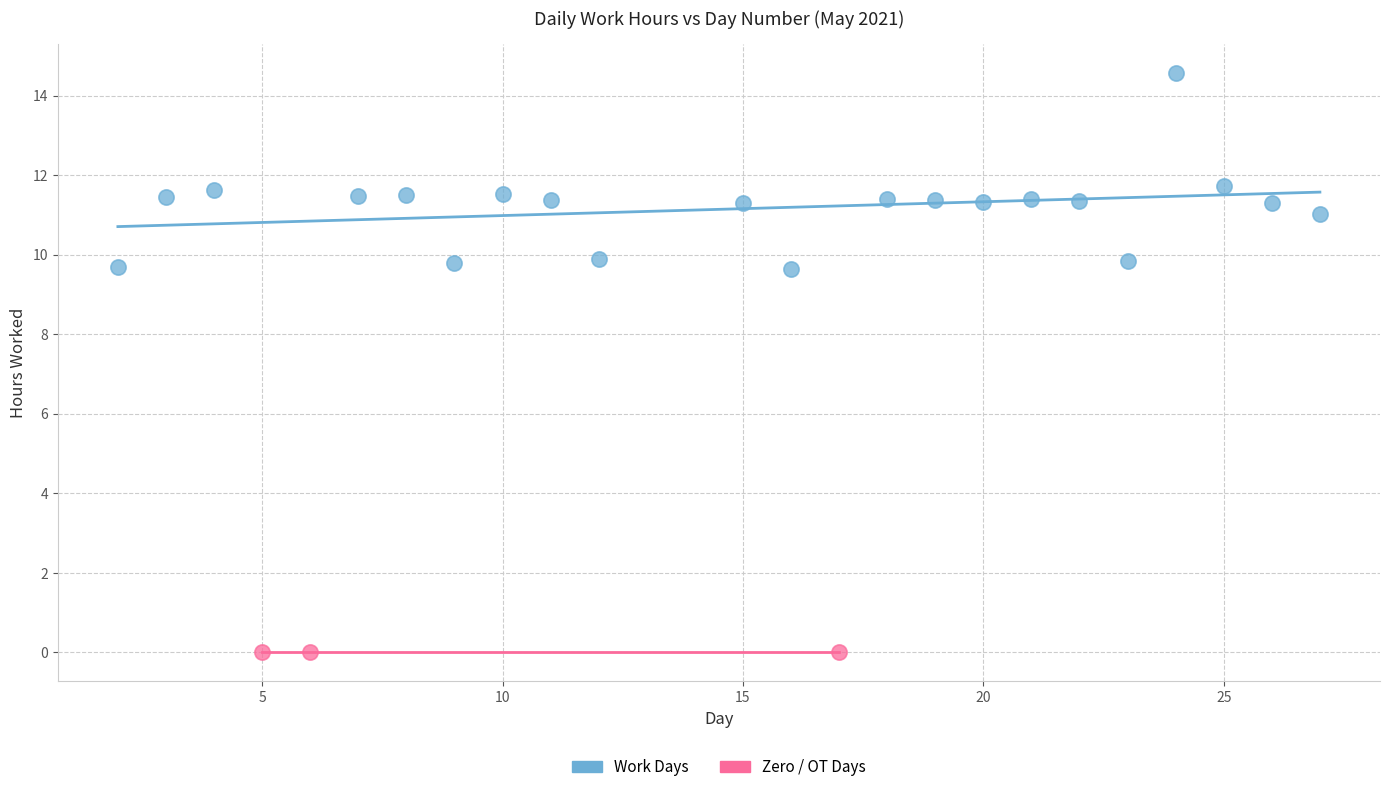

Which series reaches the maximum Y coordinate?

Work Days